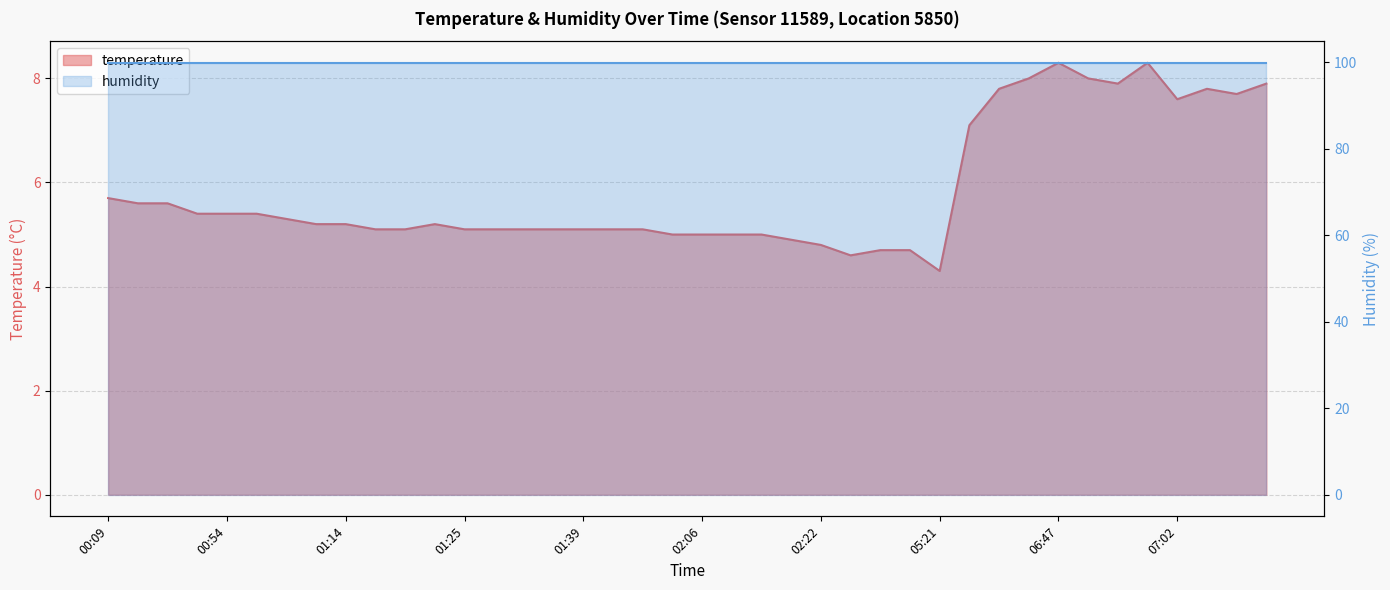

Reading left to right, list all the values displayed in this chart.

5.7	5.6	5.6	5.4	5.4	5.4	5.3	5.2	5.2	5.1	5.1	5.2	5.1	5.1	5.1	5.1	5.1	5.1	5.1	5.0	5.0	5.0	5.0	4.9	4.8	4.6	4.7	4.7	4.3	7.1	7.8	8.0	8.3	8.0	7.9	8.3	7.6	7.8	7.7	7.9